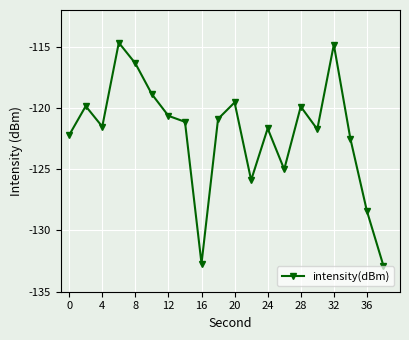

What is the smallest value displayed?

-132.9